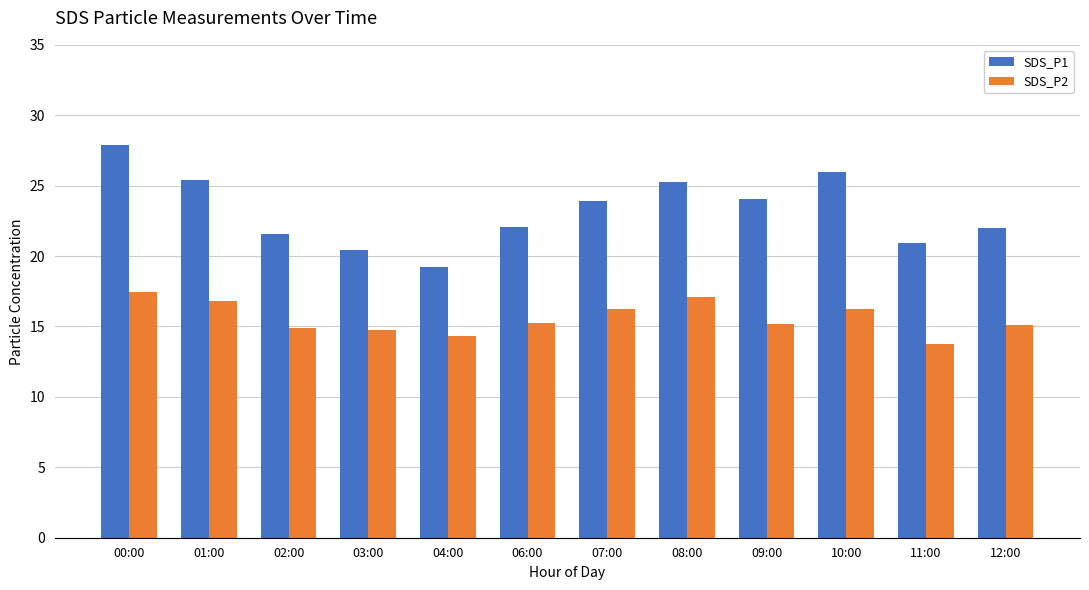

What is the minimum value for SDS_P2?

13.7